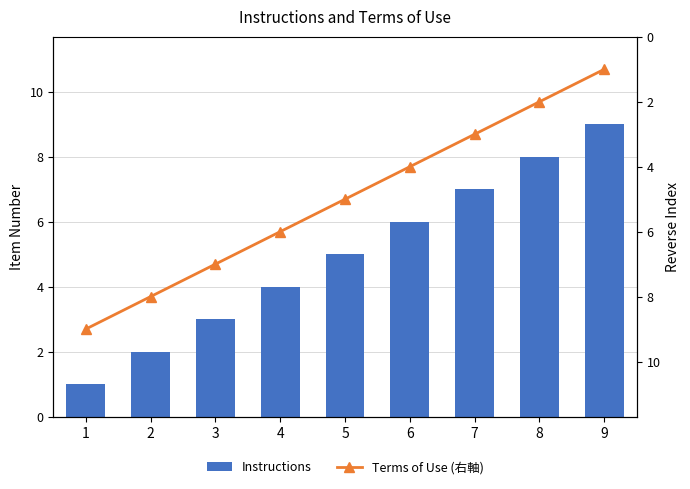

What is the maximum value for Terms of Use (右軸)?

9